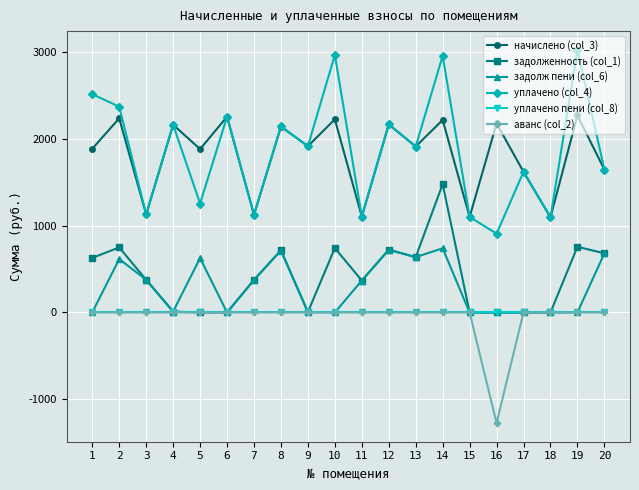

What are all the series names shown in the legend?

начислено (col_3), задолженность (col_1), задолж пени (col_6), уплачено (col_4), уплачено пени (col_8), аванс (col_2)